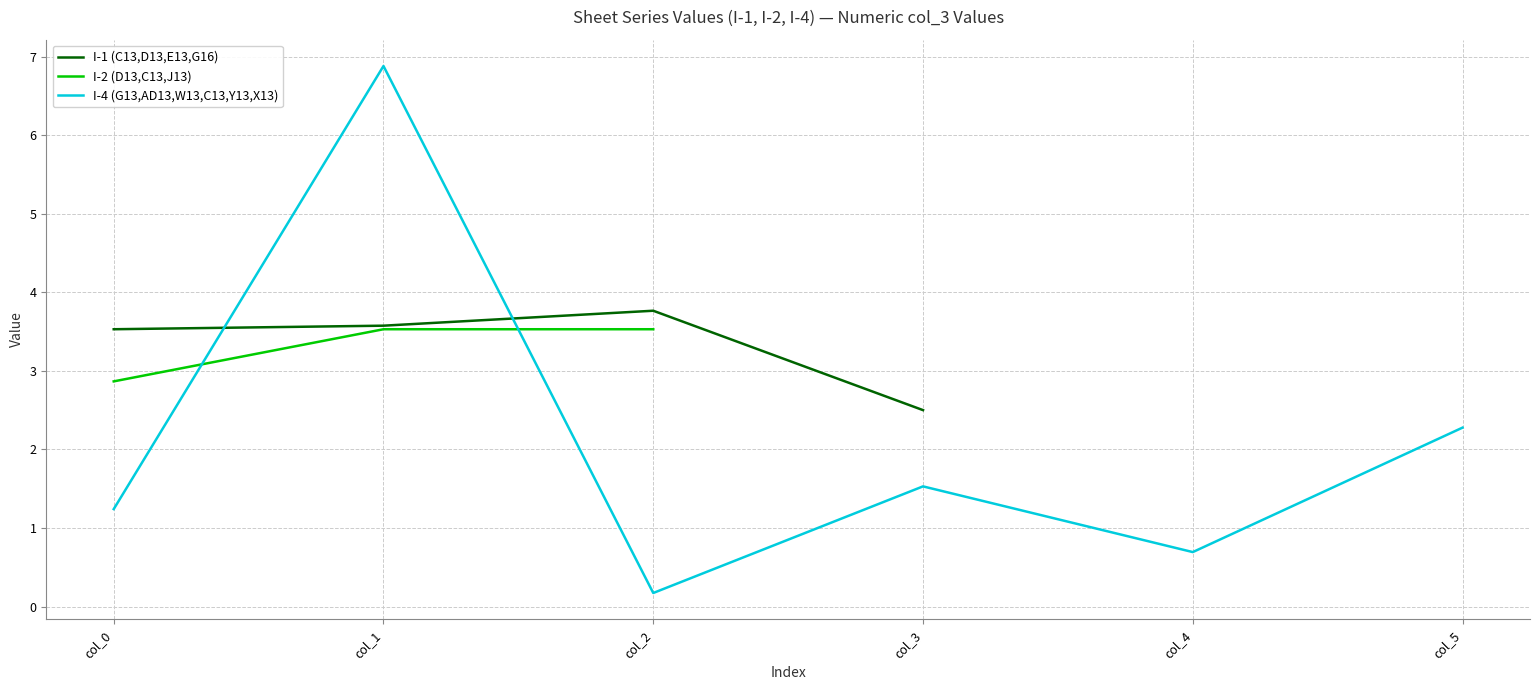

The I-4 (G13,AD13,W13,C13,Y13,X13) series shows 1.2 at col_0. True or false?

True